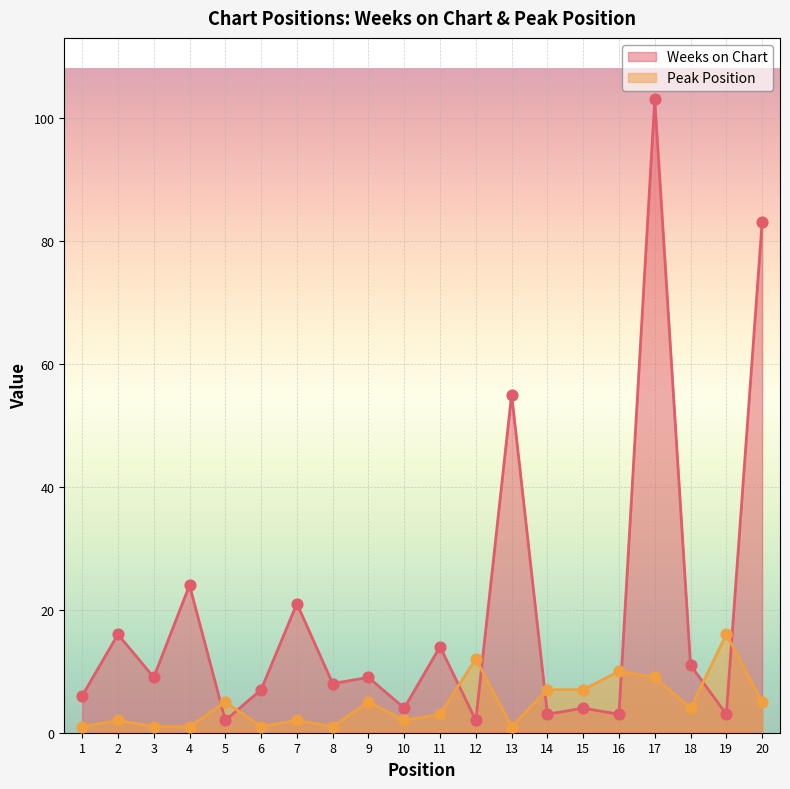

Is the value of Weeks on Chart at 9 greater than the value of Peak Position at 1?

Yes